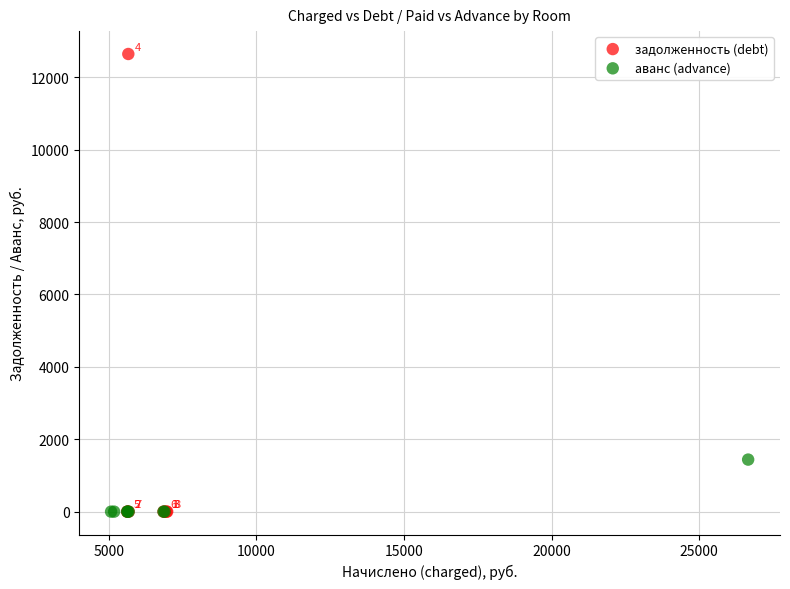

Which series has the widest spread of Y values?

задолженность (debt)